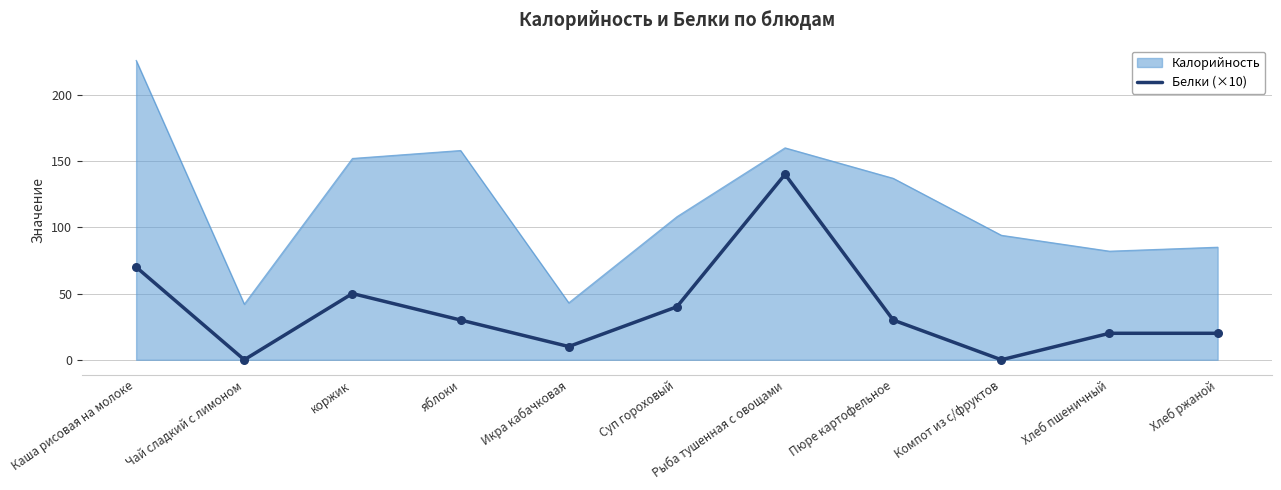

Which series has the widest spread of values?

Калорийность